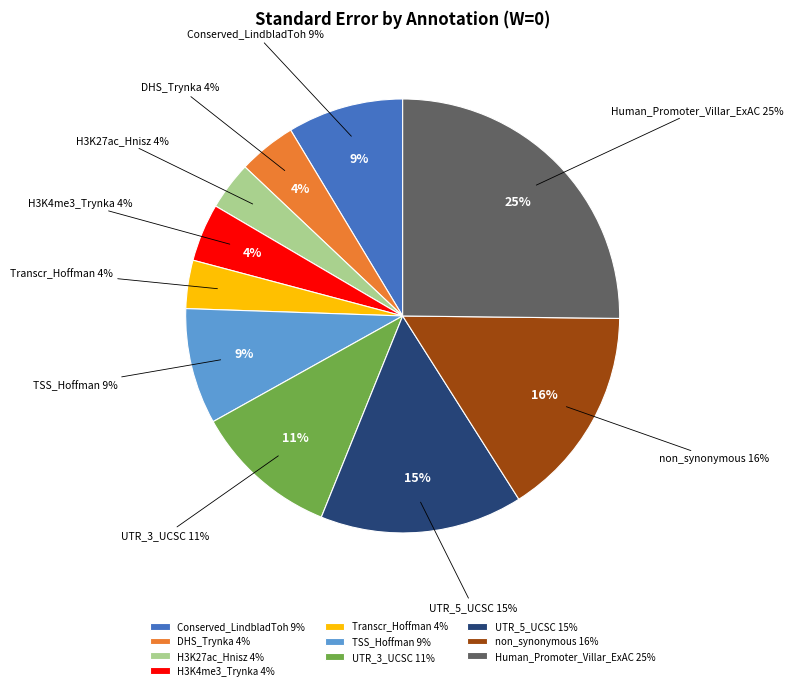

True or false: Transcr_Hoffman accounts for 11% of the total.

False